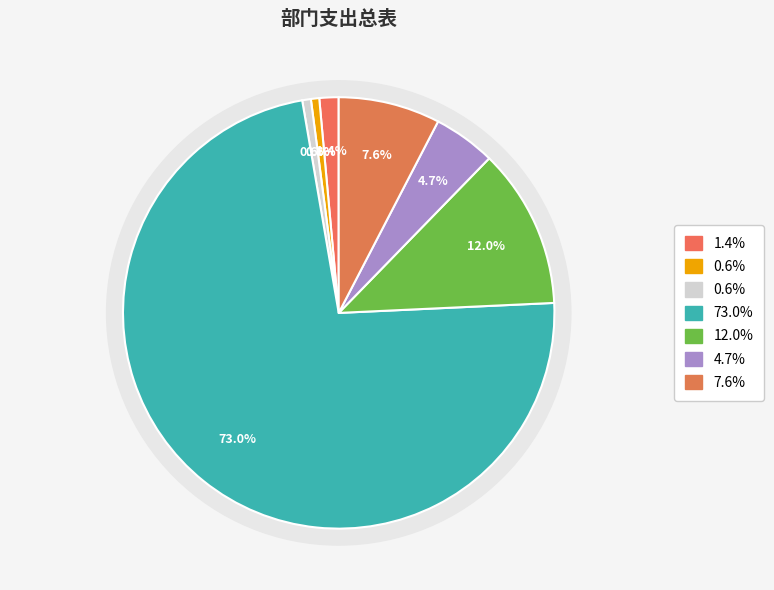

What percentage is the 初中教育 slice, to the nearest percent?

73%